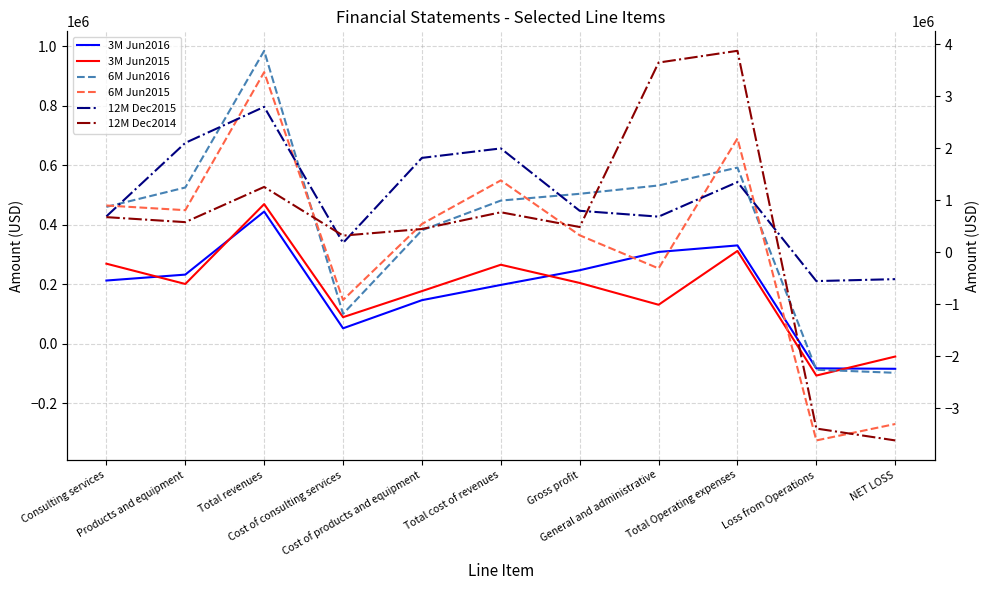

How many negative values does the 3M Jun2016 series have?

2